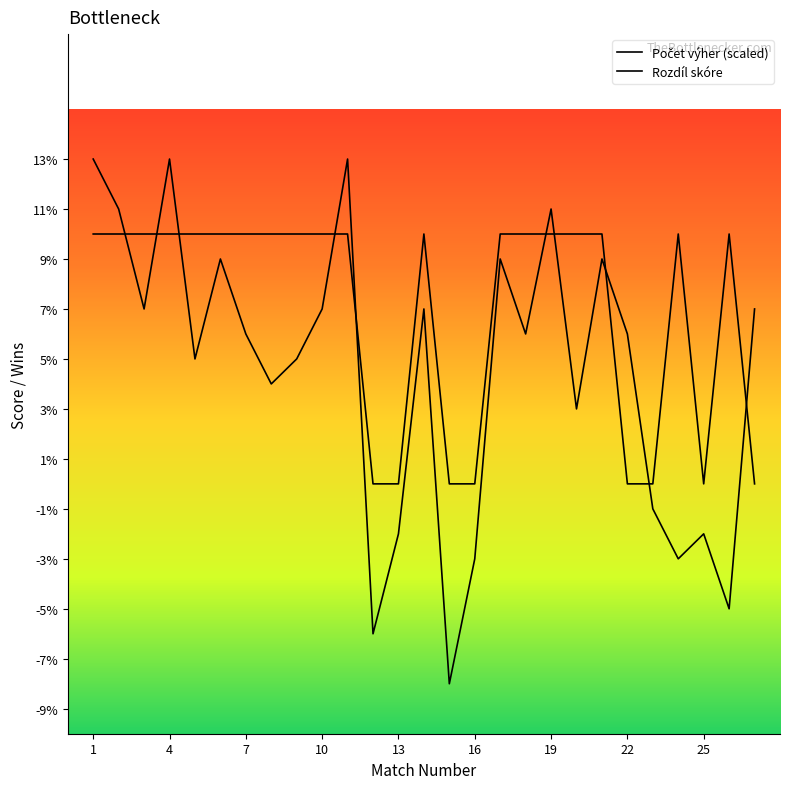

List the labels in order of Rozdíl skóre value, largest first.

1, 4, 11, 2, 19, 6, 17, 21, 3, 10, 14, 27, 7, 18, 22, 5, 9, 8, 20, 23, 13, 25, 16, 24, 26, 12, 15